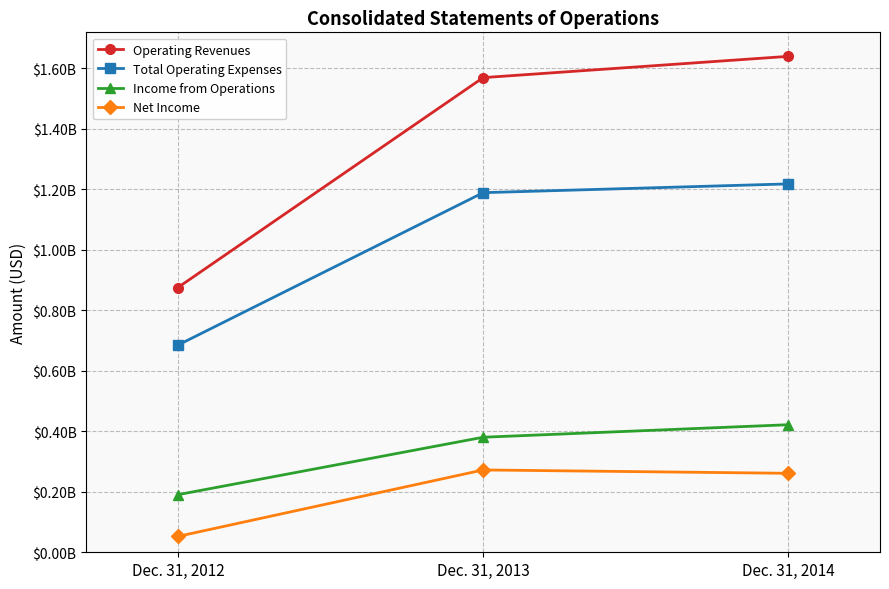

What are all the series names shown in the legend?

Operating Revenues, Total Operating Expenses, Income from Operations, Net Income